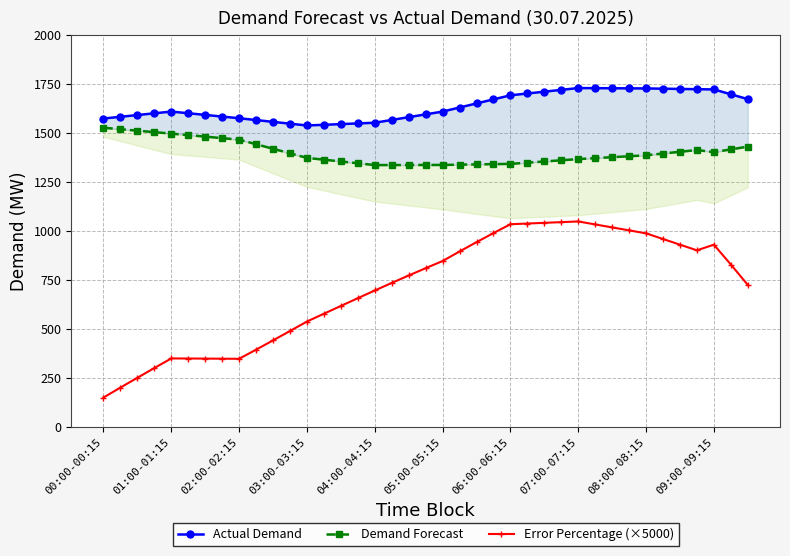

What is the greatest value displayed?

1729.0